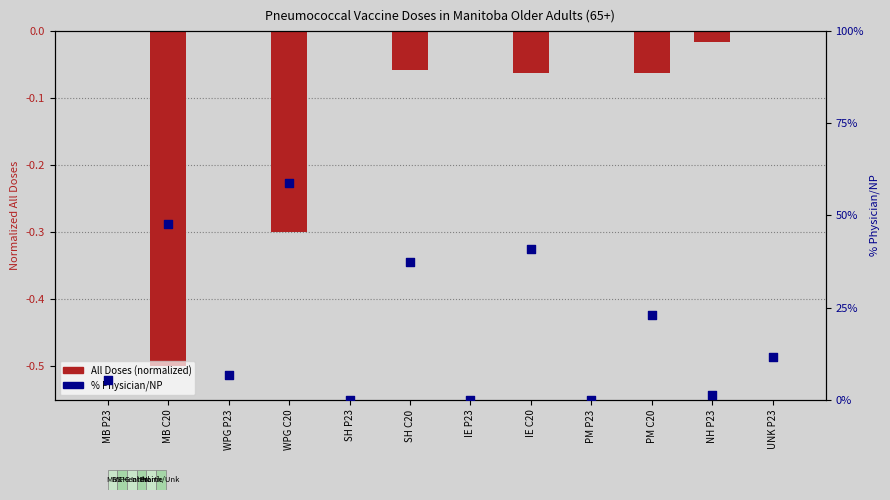

What are all the series names shown in the legend?

All Doses (normalized), % Physician/NP